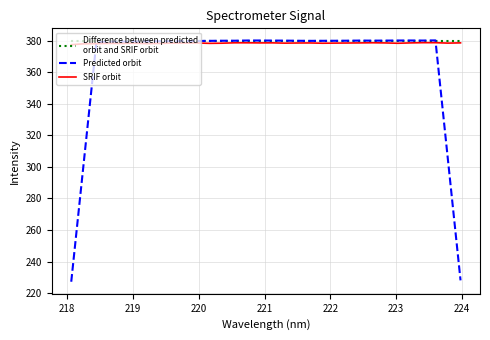

What is the minimum value for Predicted orbit?

227.2